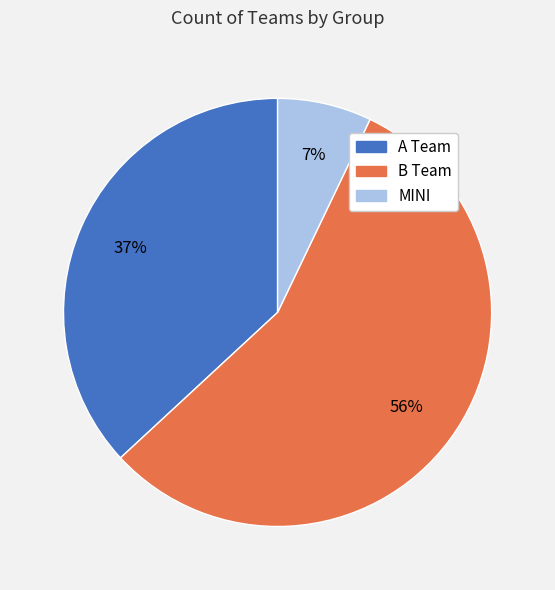

Do B Team and A Team together represent more than half of the pie?

Yes